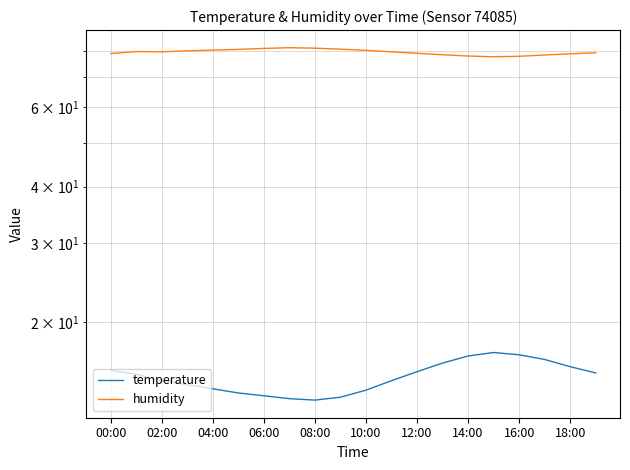

True or false: temperature and humidity cross at least once.

False